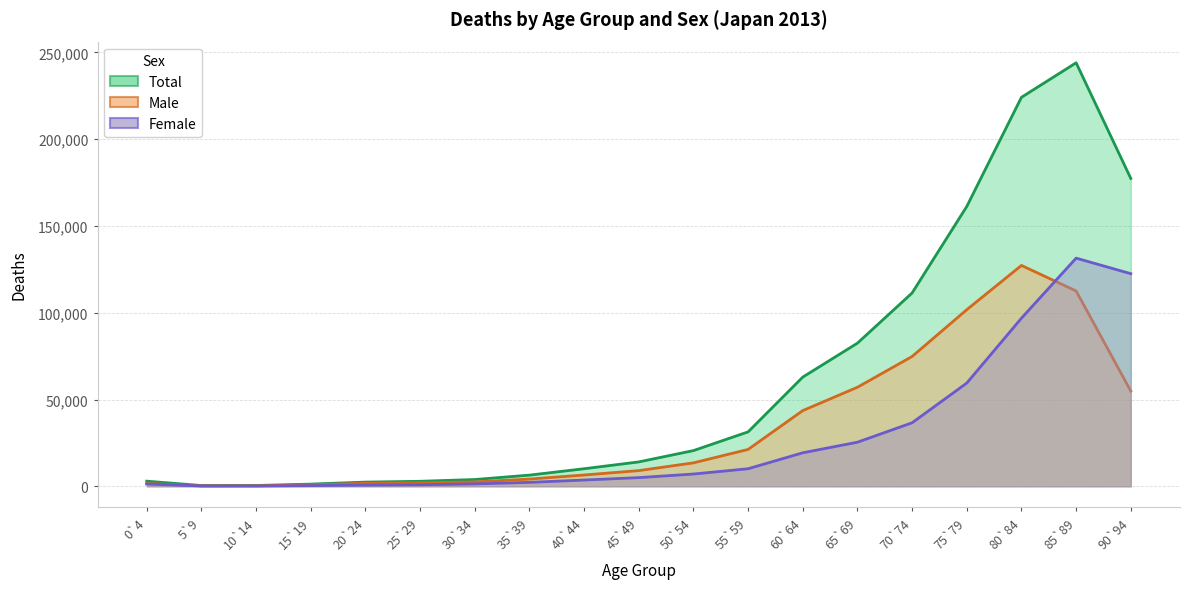

Read the Total value at 65`69, to the nearest 100.

82500